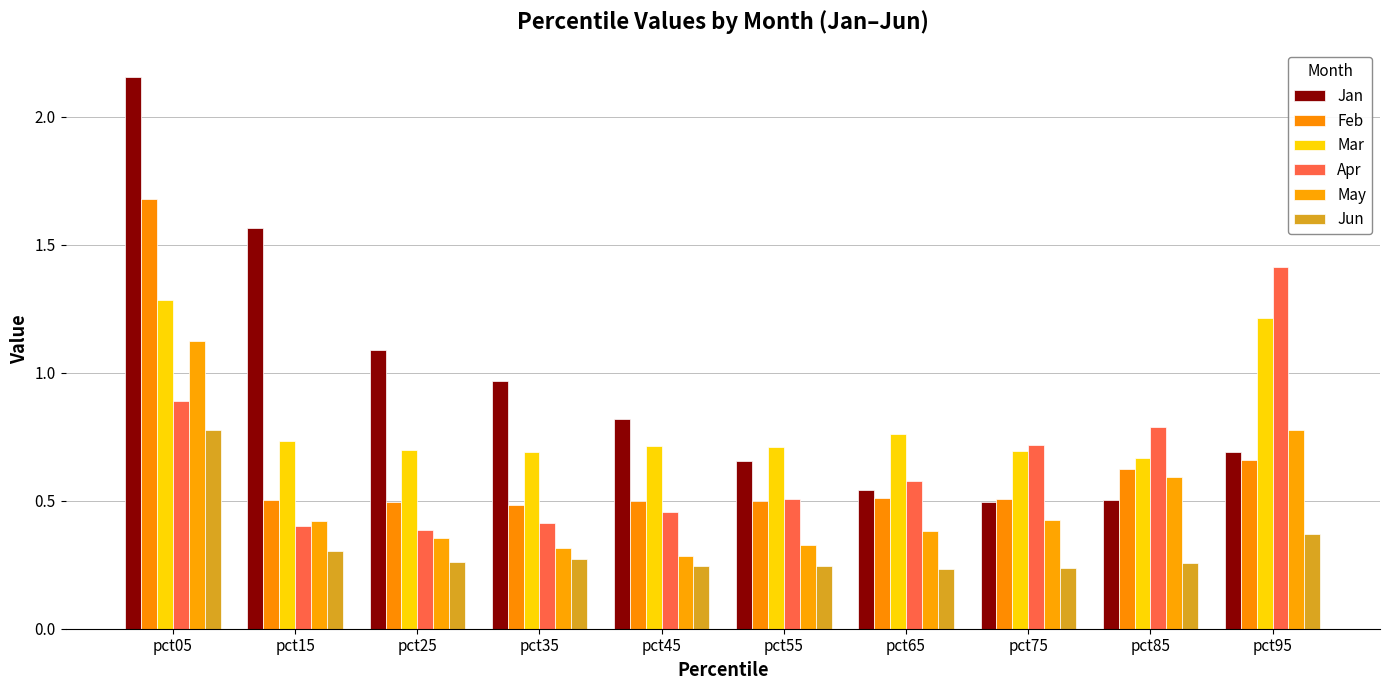

How many categories are shown in the chart?

10